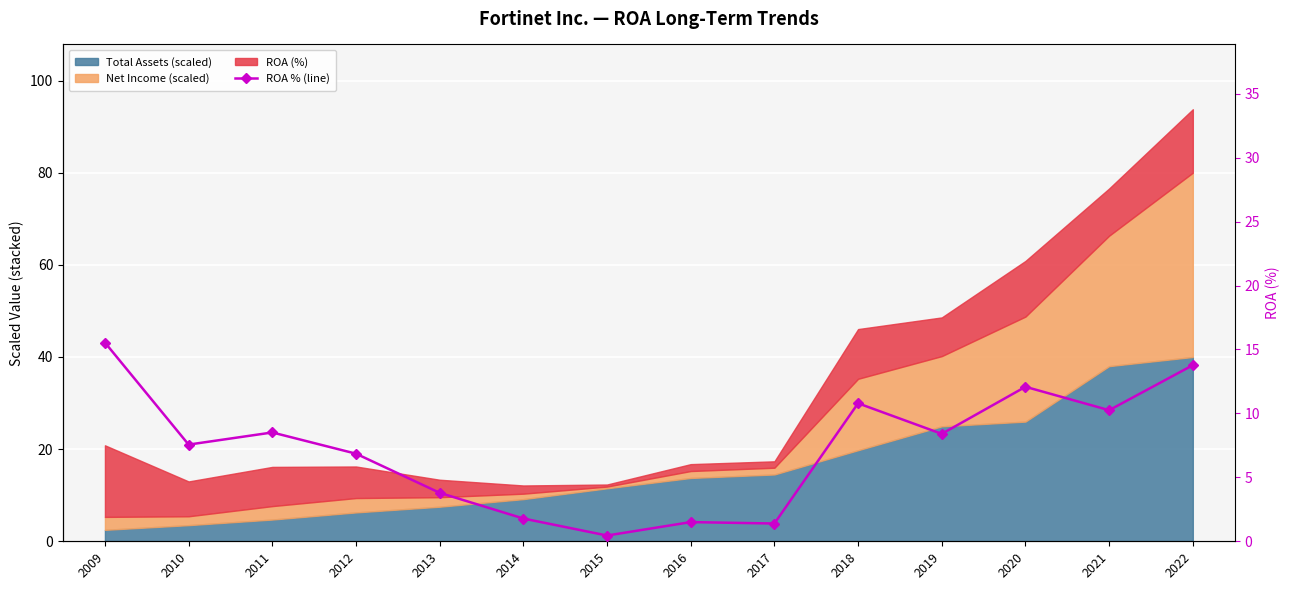

What is the minimum value shown in the chart?

0.4